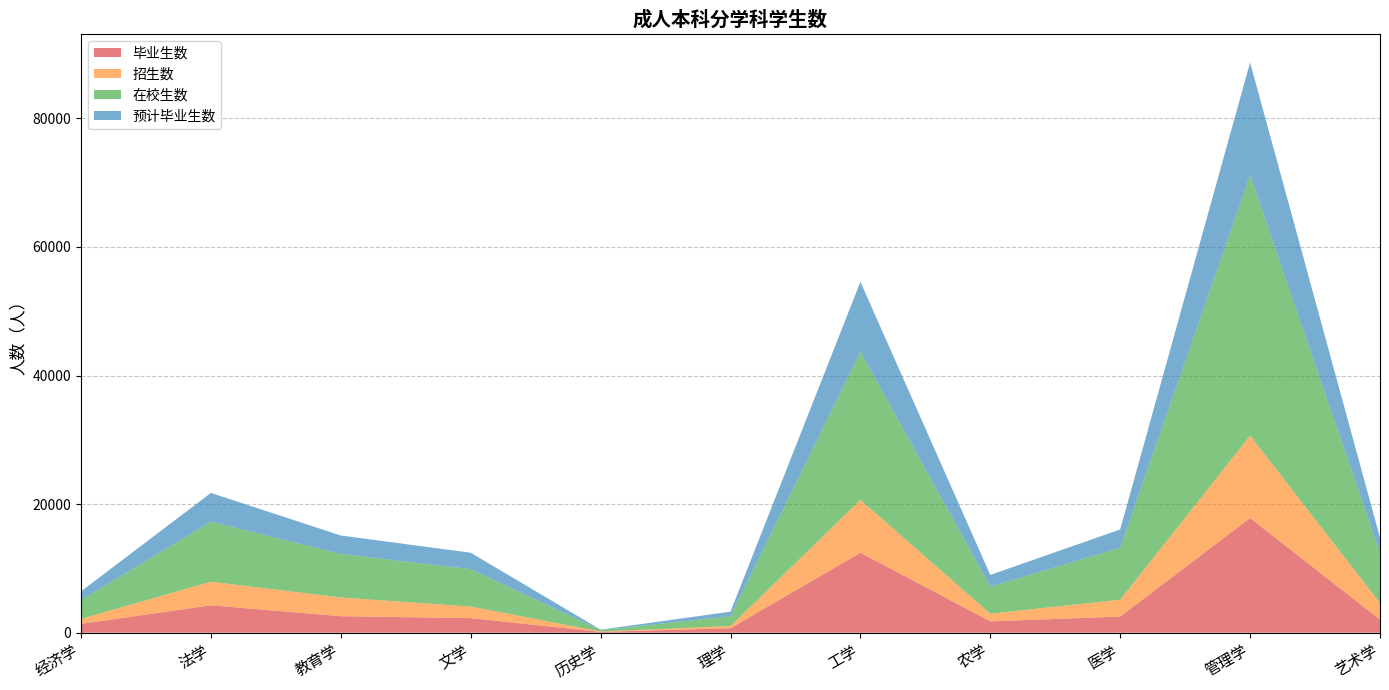

Reading left to right, extract all data points from this chart.

毕业生数: 1361	4256	2561	2264	121	689	12446	1762	2502	17833	2025
招生数: 791	3677	2913	1802	61	344	8212	1181	2634	12826	2590
在校生数: 2932	9326	6784	5817	202	1530	23050	4212	8082	40512	7742
预计毕业生数: 1343	4485	2859	2557	83	705	10878	1831	2843	17538	2437